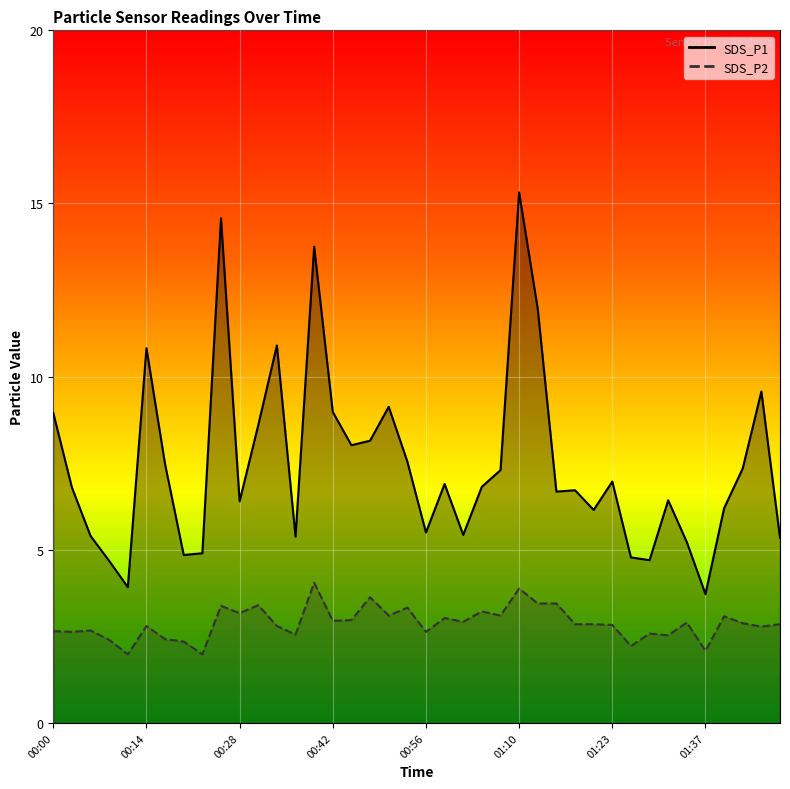

Rank the series by their average value, from lowest to highest.

SDS_P2, SDS_P1